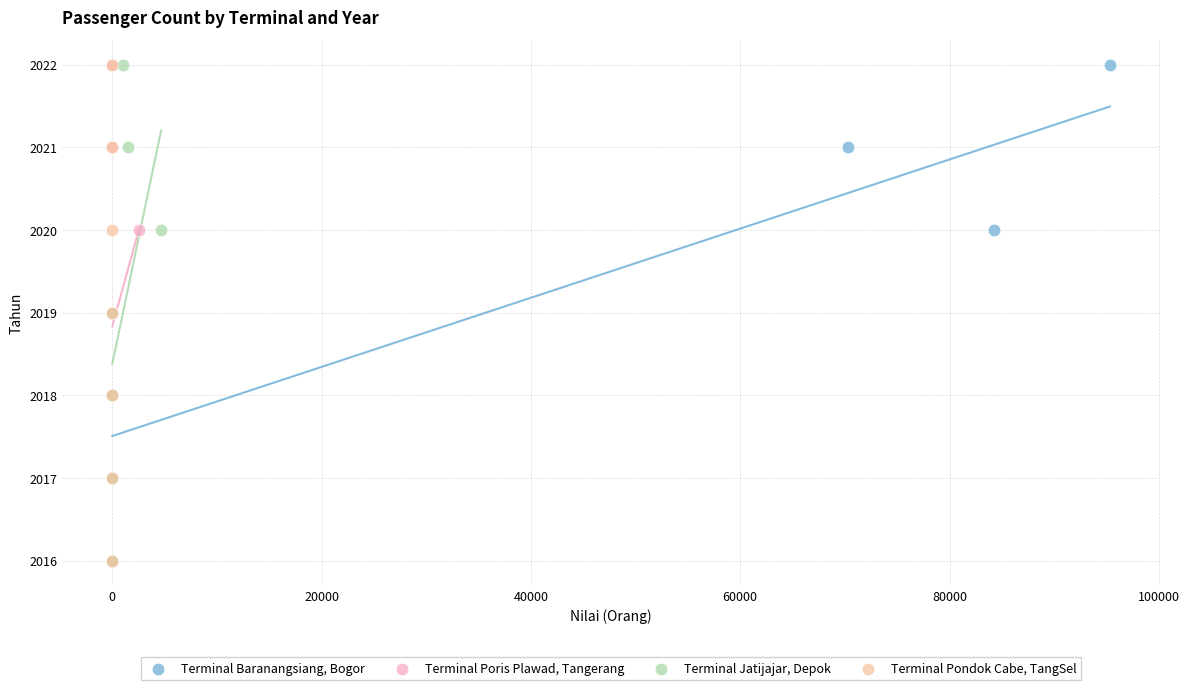

What are all the series names shown in the legend?

Terminal Baranangsiang, Bogor, Terminal Poris Plawad, Tangerang, Terminal Jatijajar, Depok, Terminal Pondok Cabe, TangSel